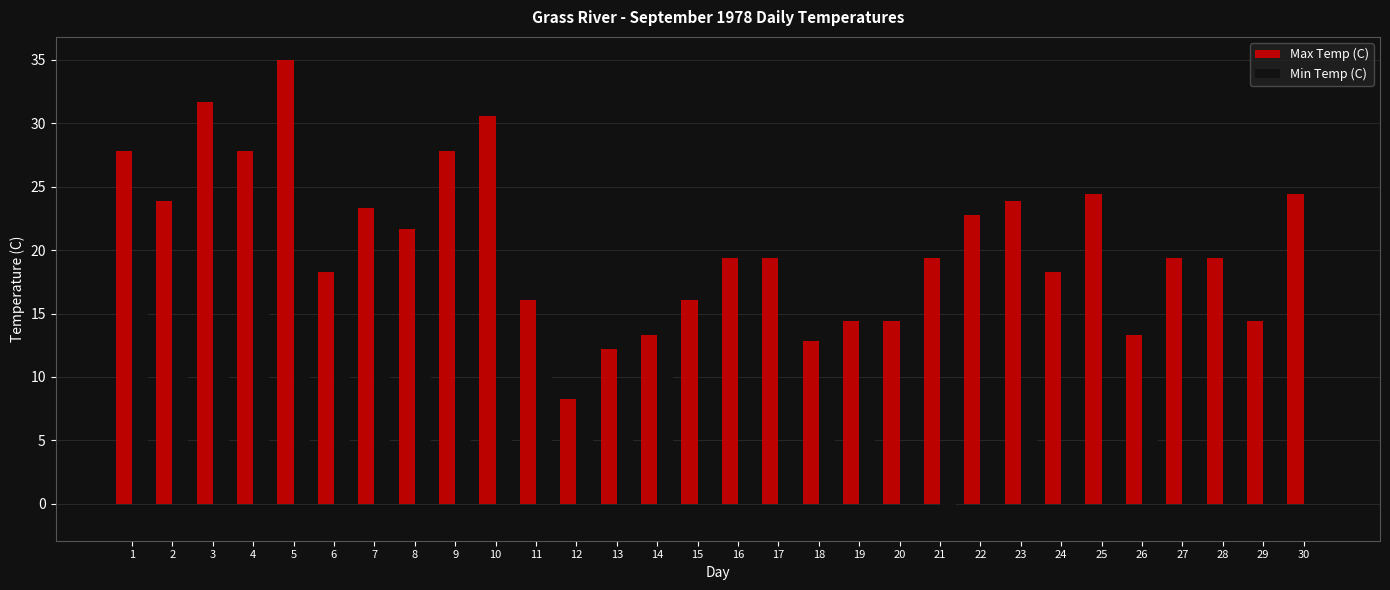

At which category does the chart reach its minimum across all series?

21